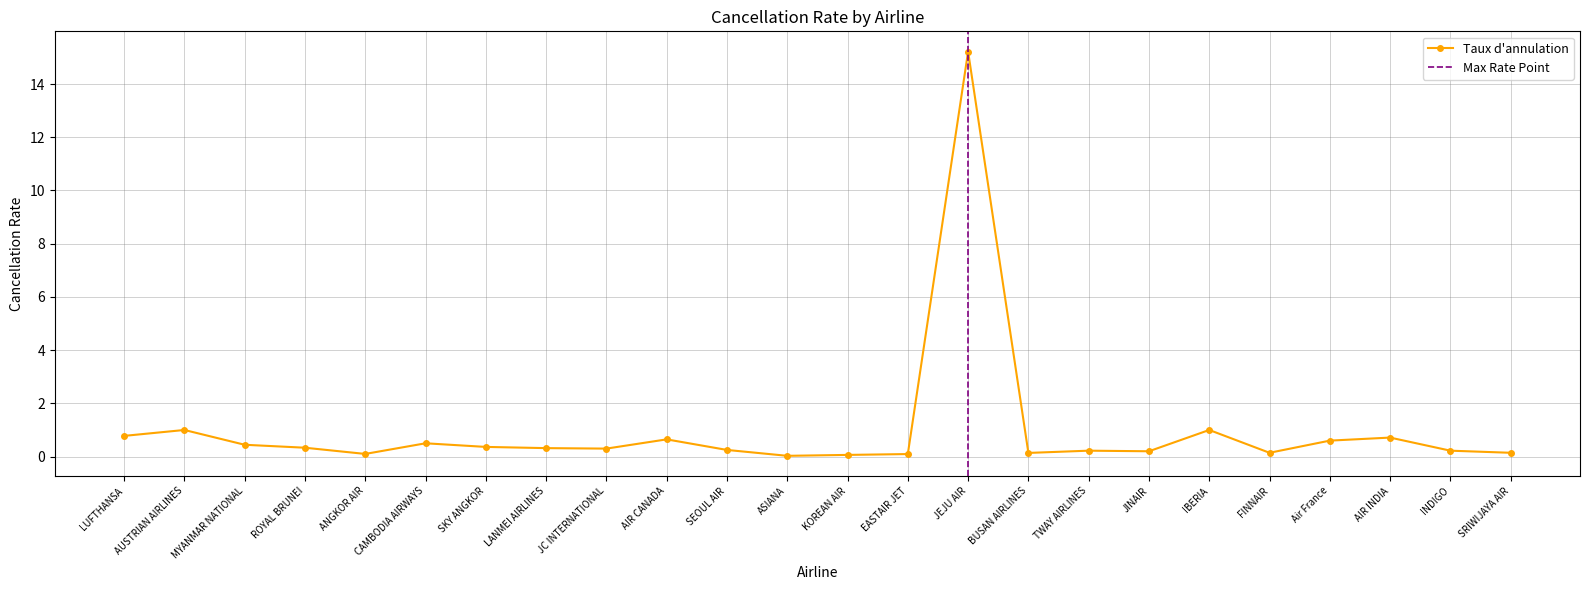

What is the difference between the values at ROYAL BRUNEI and Air France?

0.3